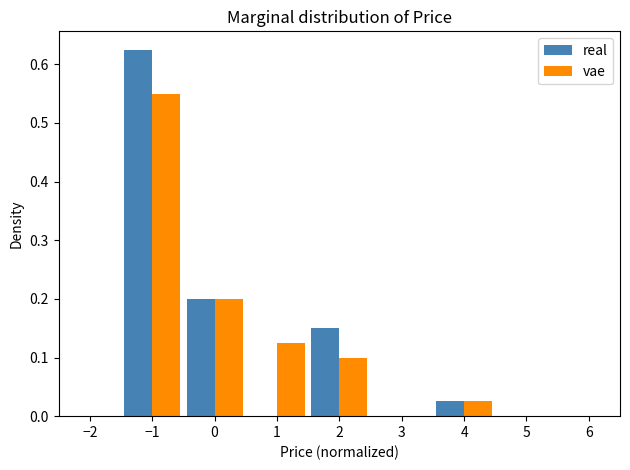

Reading left to right, list every range on the x-axis with the height of the bar of each series over it. The values are not printed on the chart, so give them approximately, as read against the axis.

-2.5 to -1.5: real=0	vae=0
-1.5 to -0.5: real=0.63	vae=0.55
-0.5 to 0.5: real=0.20	vae=0.20
0.5 to 1.5: real=0	vae=0.13
1.5 to 2.5: real=0.15	vae=0.10
2.5 to 3.5: real=0	vae=0
3.5 to 4.5: real=0.03	vae=0.03
4.5 to 5.5: real=0	vae=0
5.5 to 6.5: real=0	vae=0